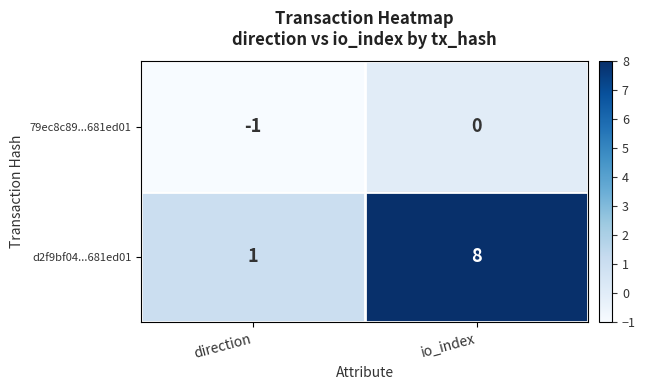

How many data points does each series have?

2